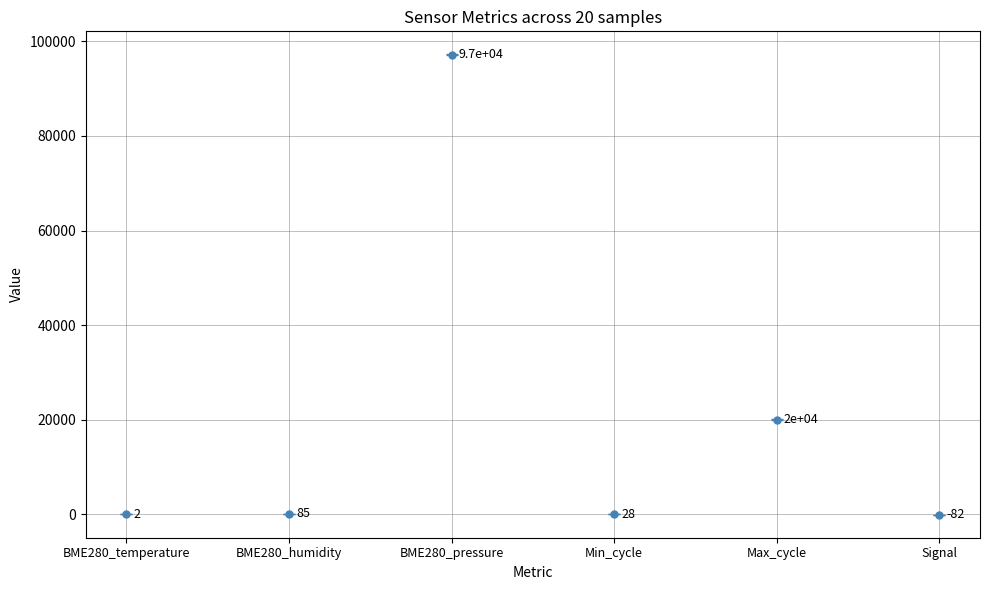

Which series changed the most between 7 and 12?

BME280_pressure